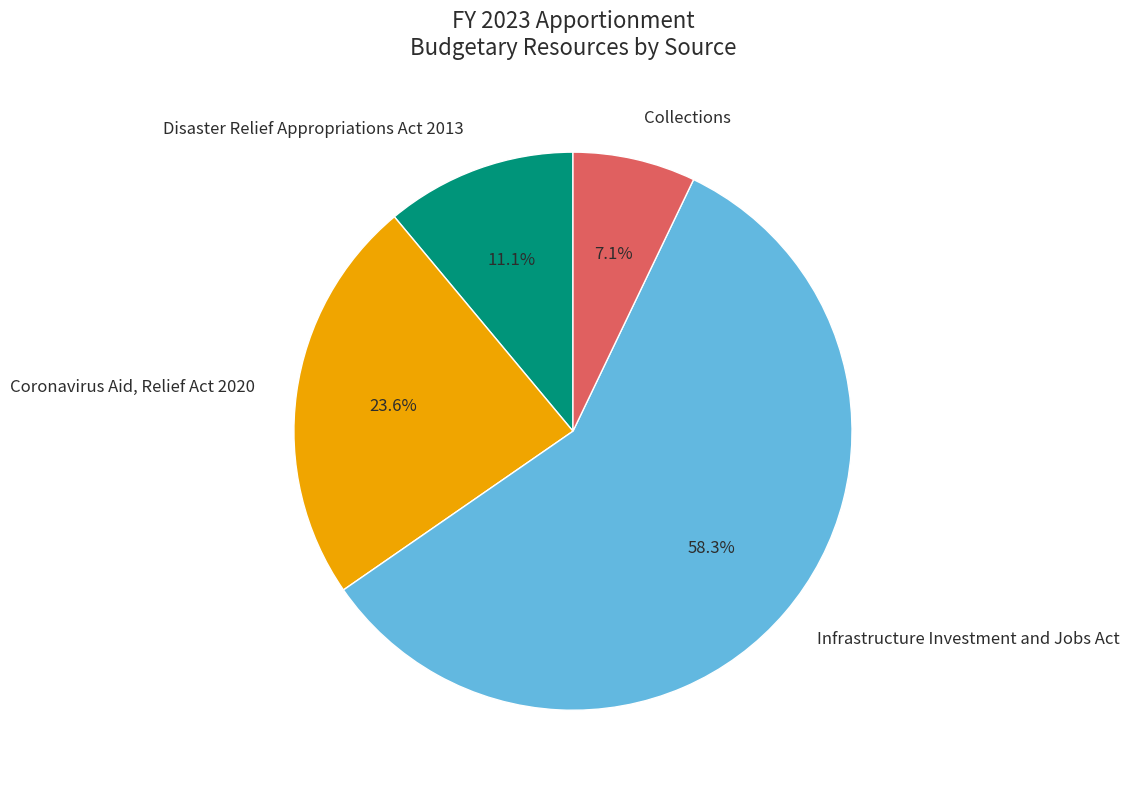

Which slice represents more than half of the pie?

Infrastructure Investment and Jobs Act